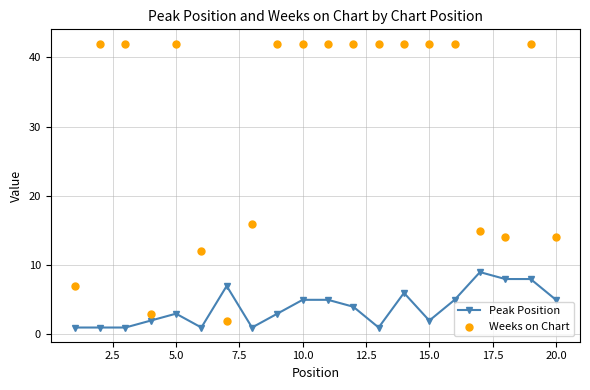

Which series reaches the minimum Y coordinate?

Peak Position